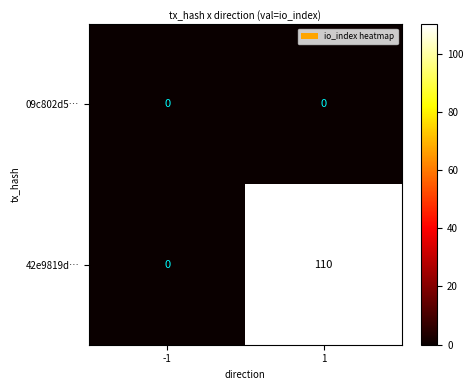

At which category is the sum across all series the highest?

1